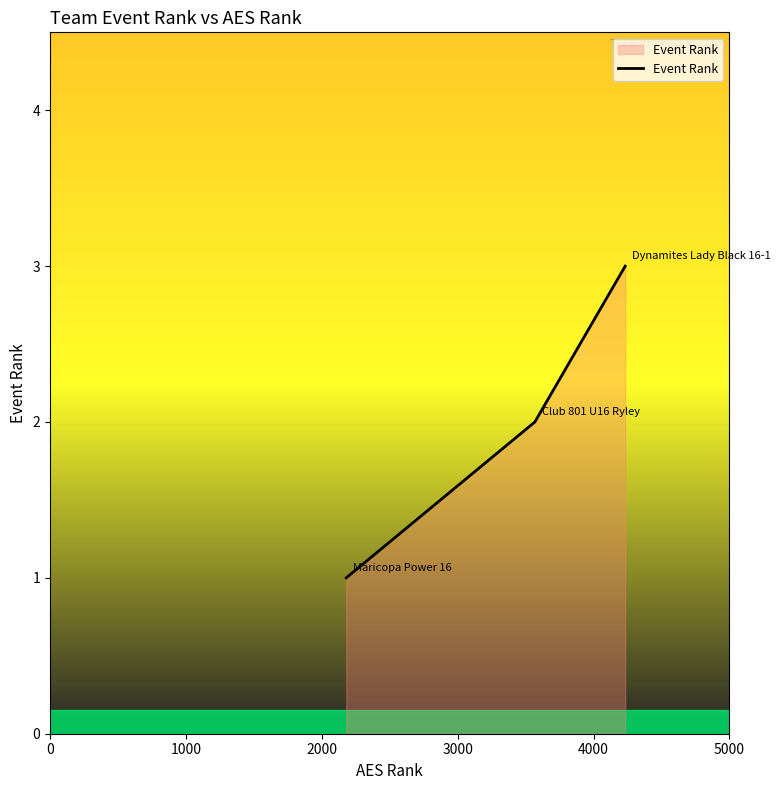

Count the values in the range 1 to 3.

3